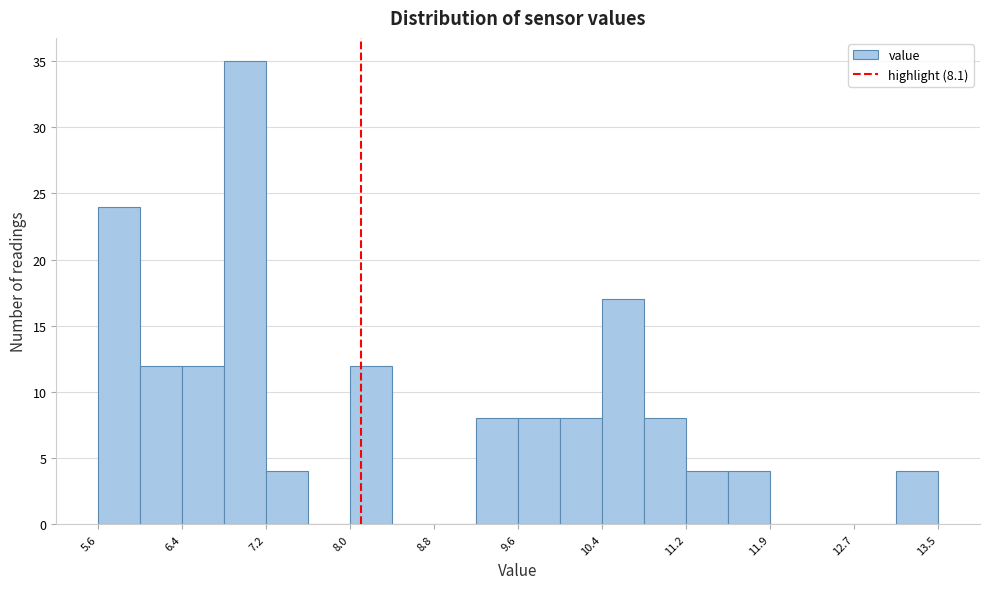

Read against the x-axis, roughly where is the centre of the tallest bar?

7.0